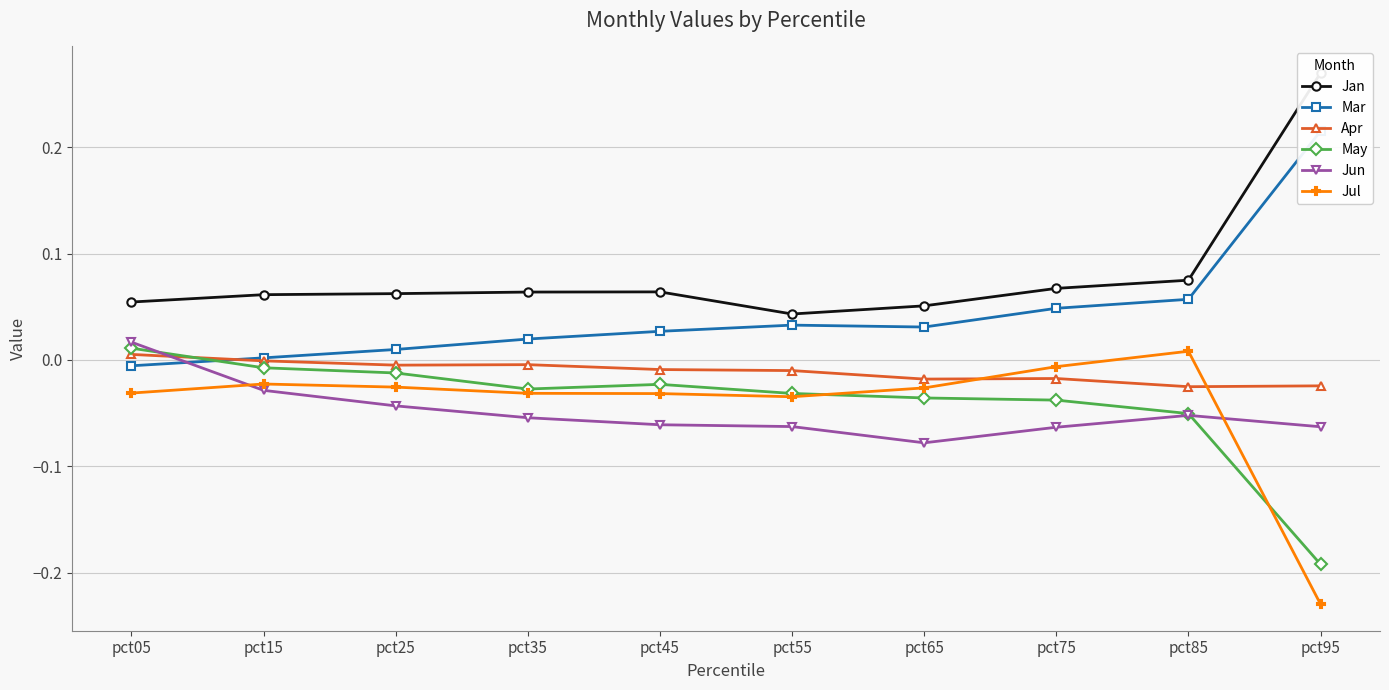

Is the value of Apr at pct55 greater than the value of Mar at pct05?

No